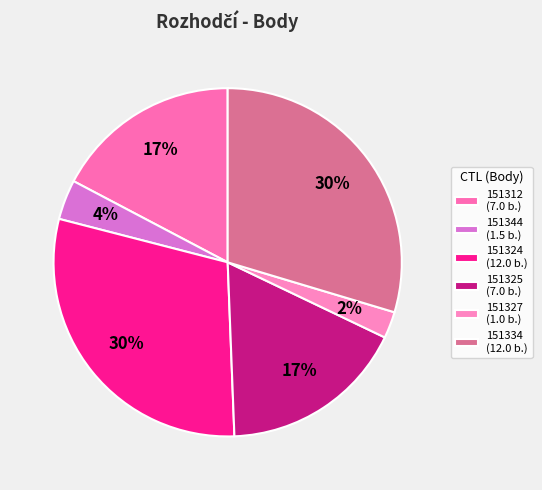

True or false: 151325 accounts for 17% of the total.

True